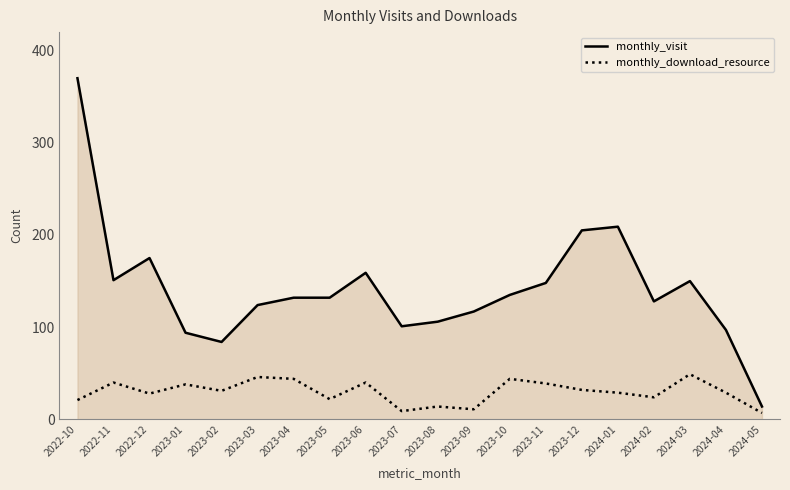

At which label does monthly_download_resource first exceed 31?

2022-11